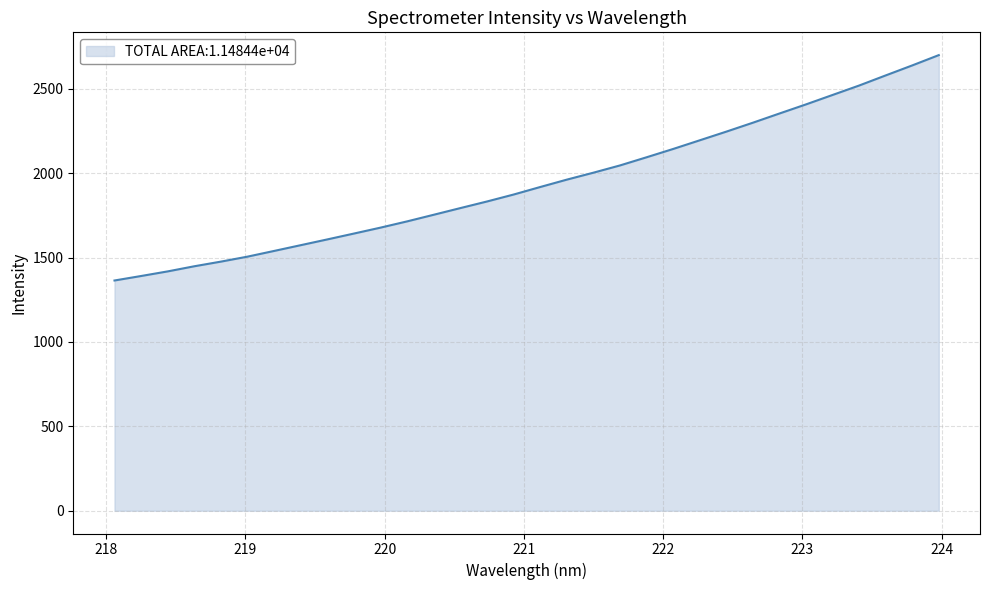

What is the minimum value shown in the chart?

1364.0